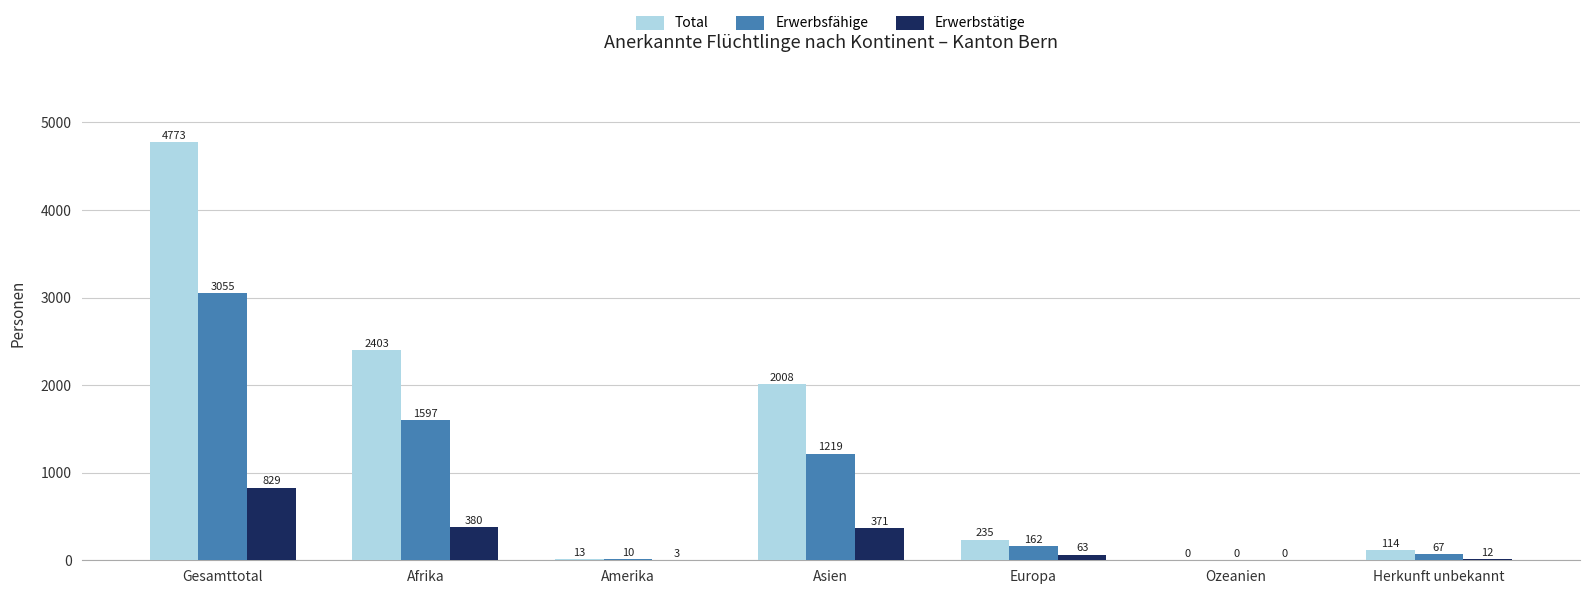

What is the difference between the Total values at Asien and Afrika?

395